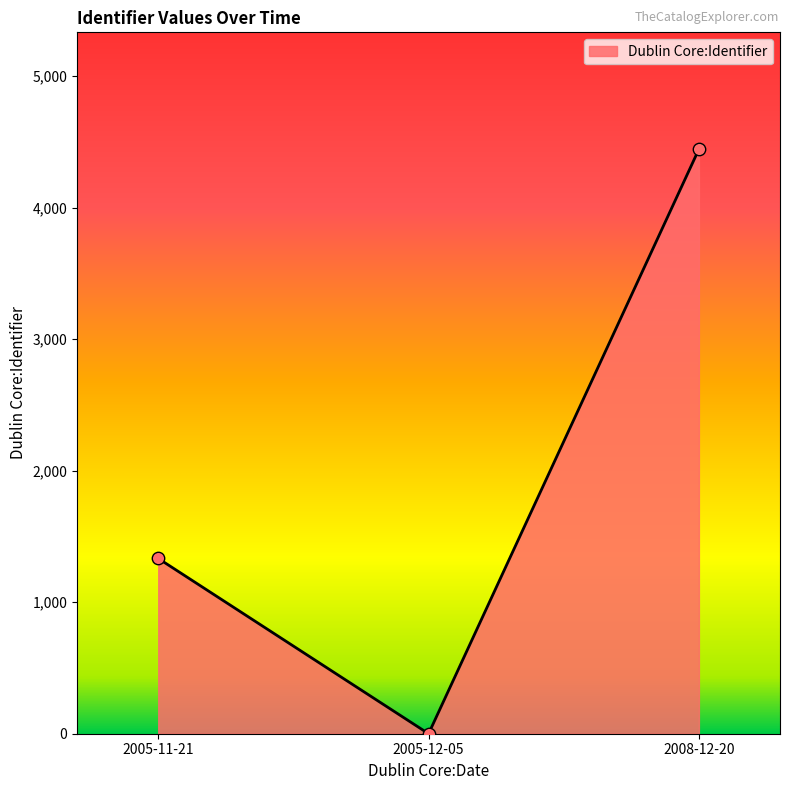

Between 2005-12-05 and 2008-12-20, which is larger?

2008-12-20